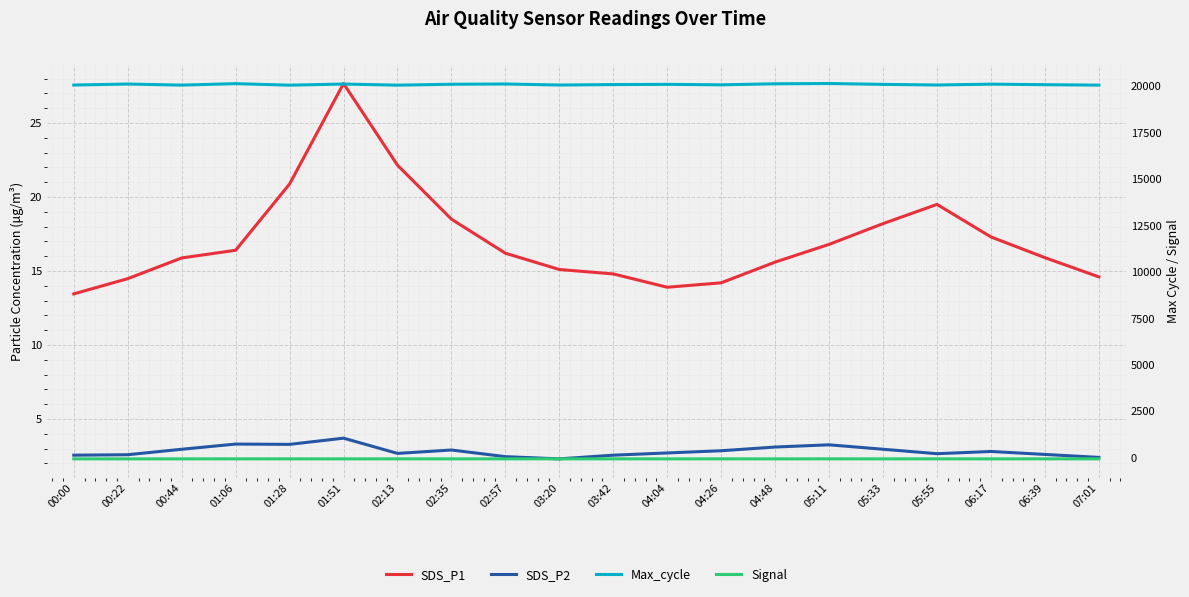

What is the difference between the maximum and minimum values in the Signal series?

1.0